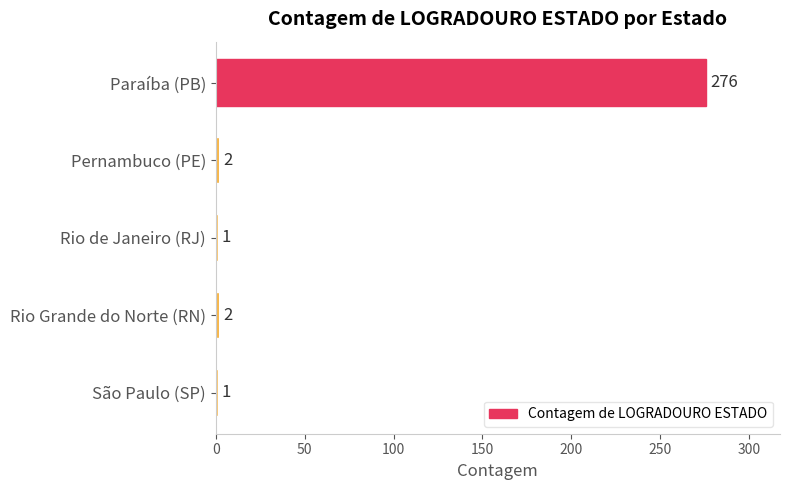

How many series are shown in this chart?

1